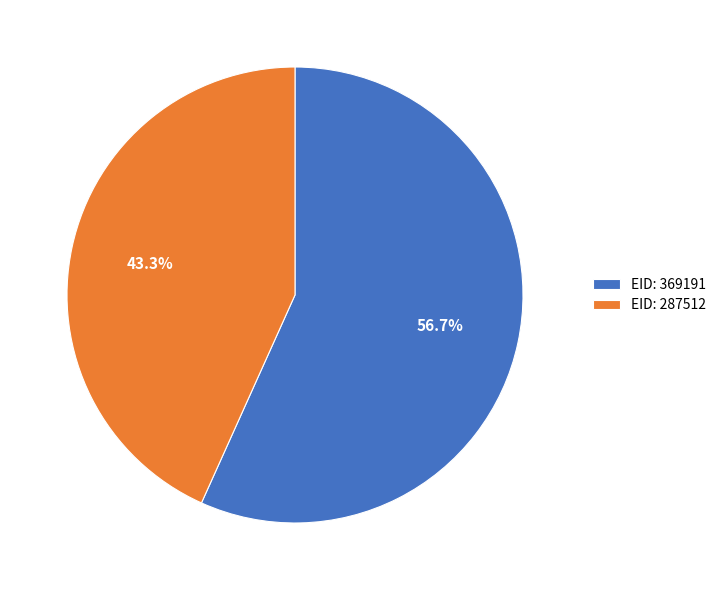

Rank the categories by value from highest to lowest.

EID: 369191, EID: 287512